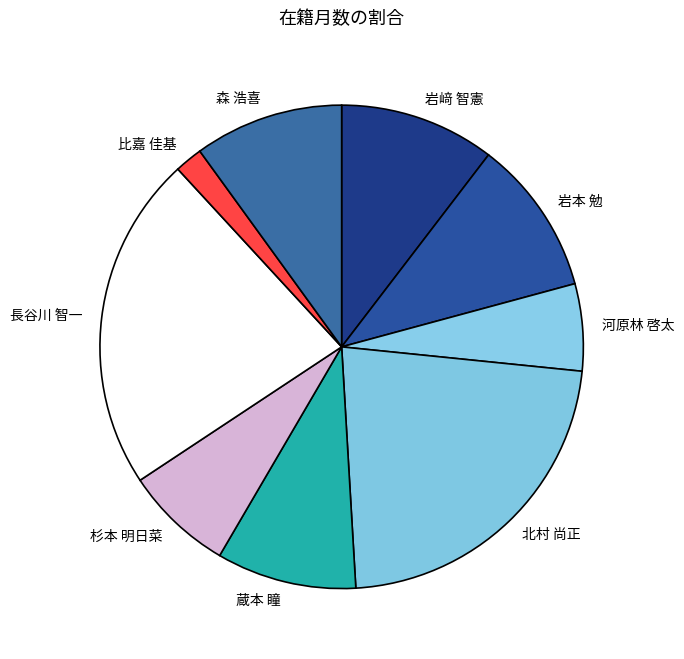

Between 長谷川 智一 and 比嘉 佳基, which is larger?

長谷川 智一